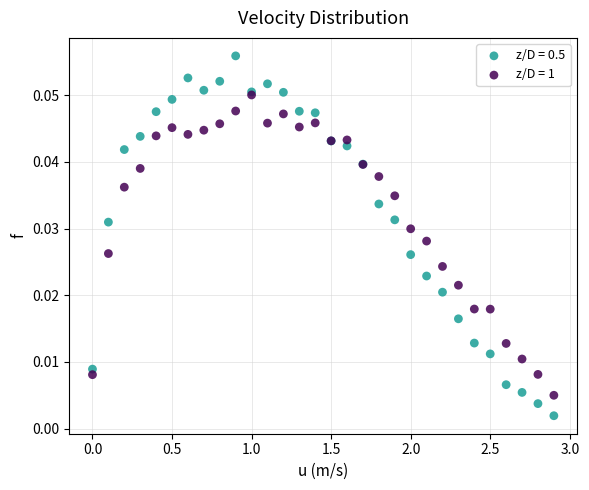

Which series has the largest Y range (max minus min)?

z/D = 0.5